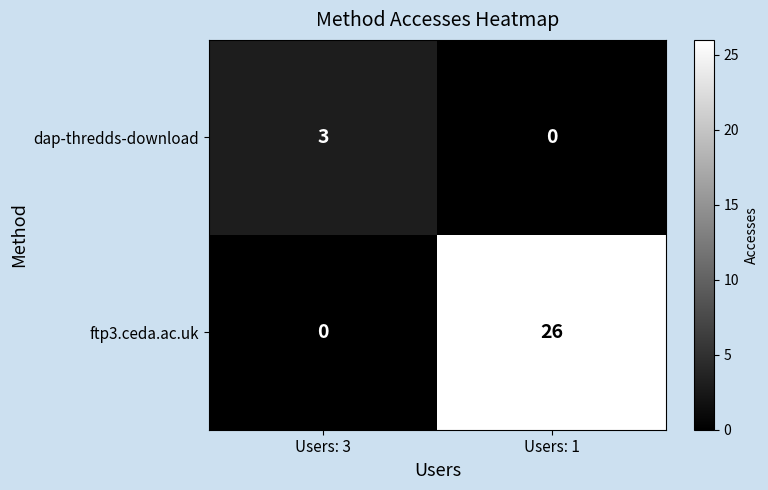

At which label does dap-thredds-download reach its peak?

Users: 3